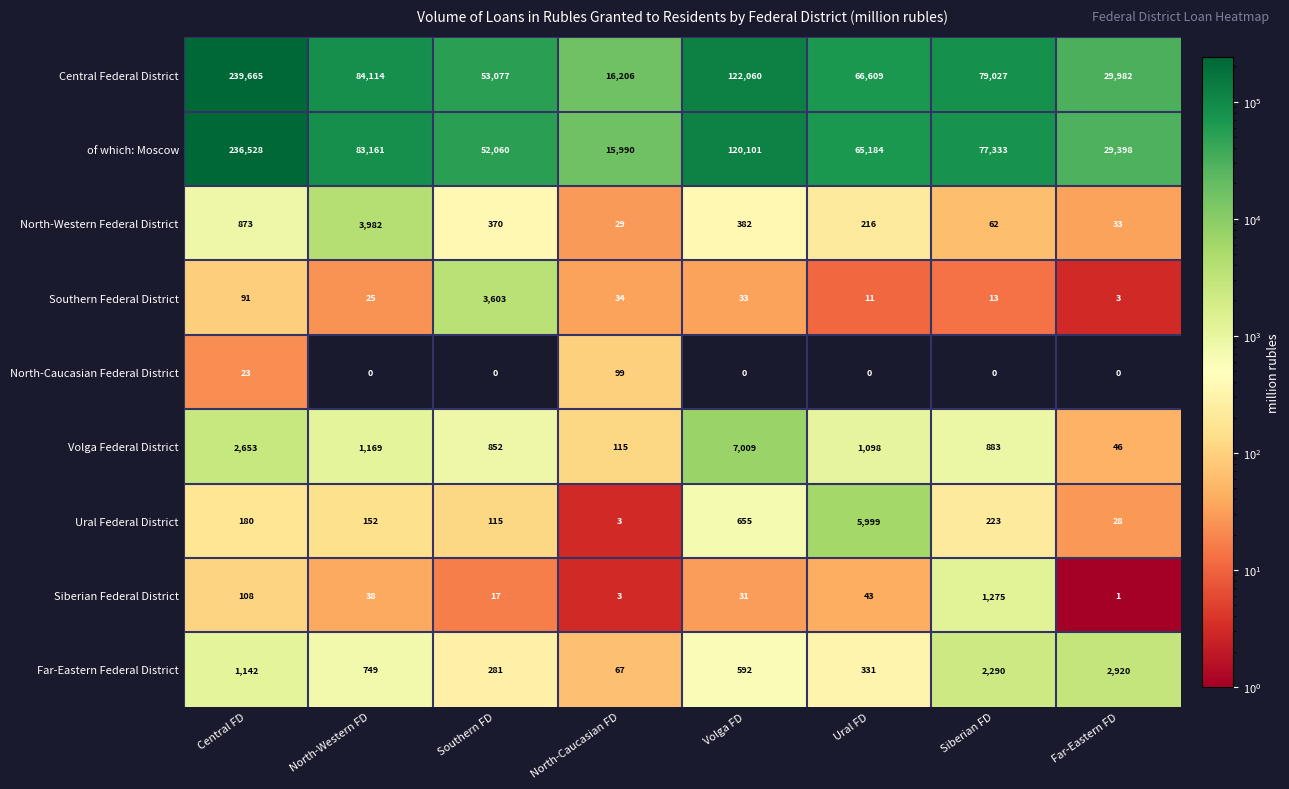

Which category has the highest value across all series?

Central FD